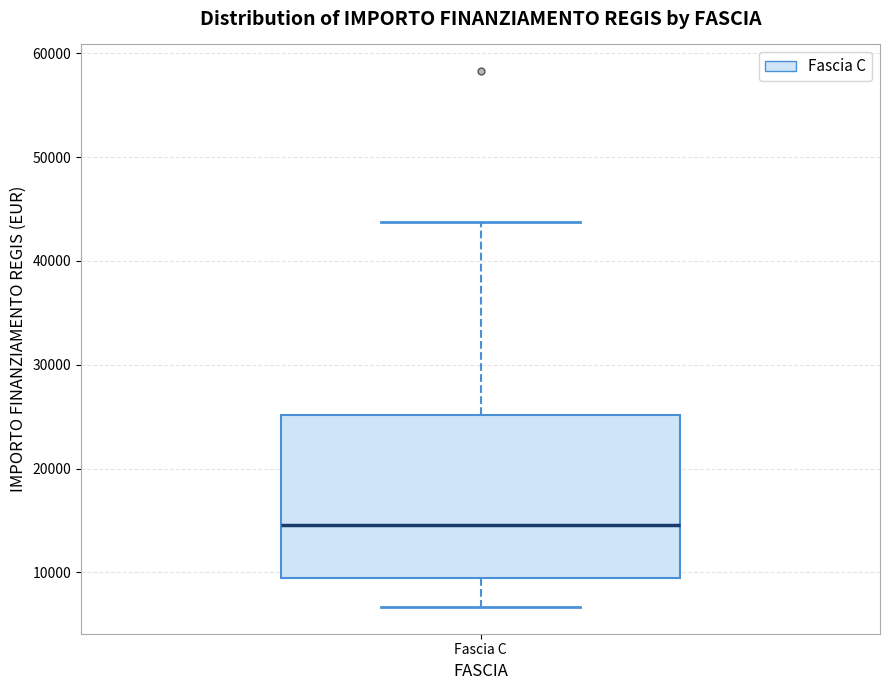

Transcribe this box plot: give where the median line is, the range the box spans, and where the two whiskers end, as read against the y-axis. The values are not printed on the chart, so give them approximately, as read against the axis.

median 15000, box 9000 to 25000, whiskers 7000 to 44000